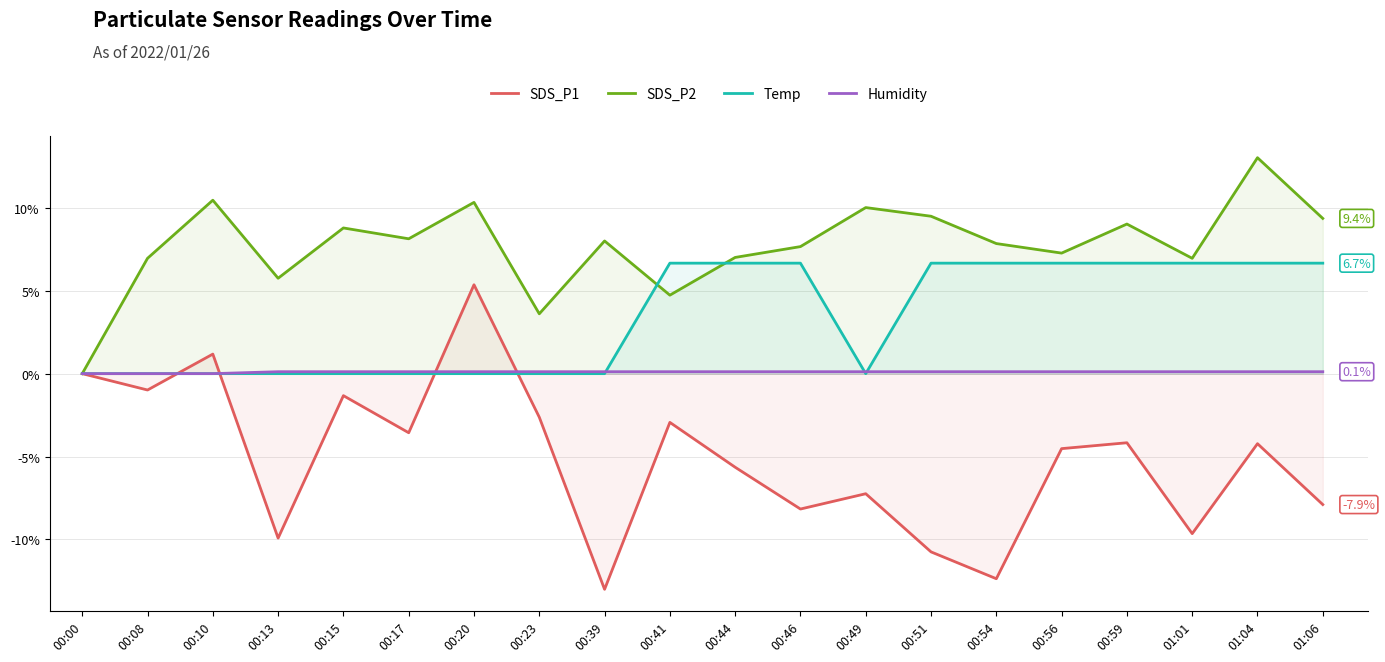

Which series has the widest spread of values?

SDS_P1